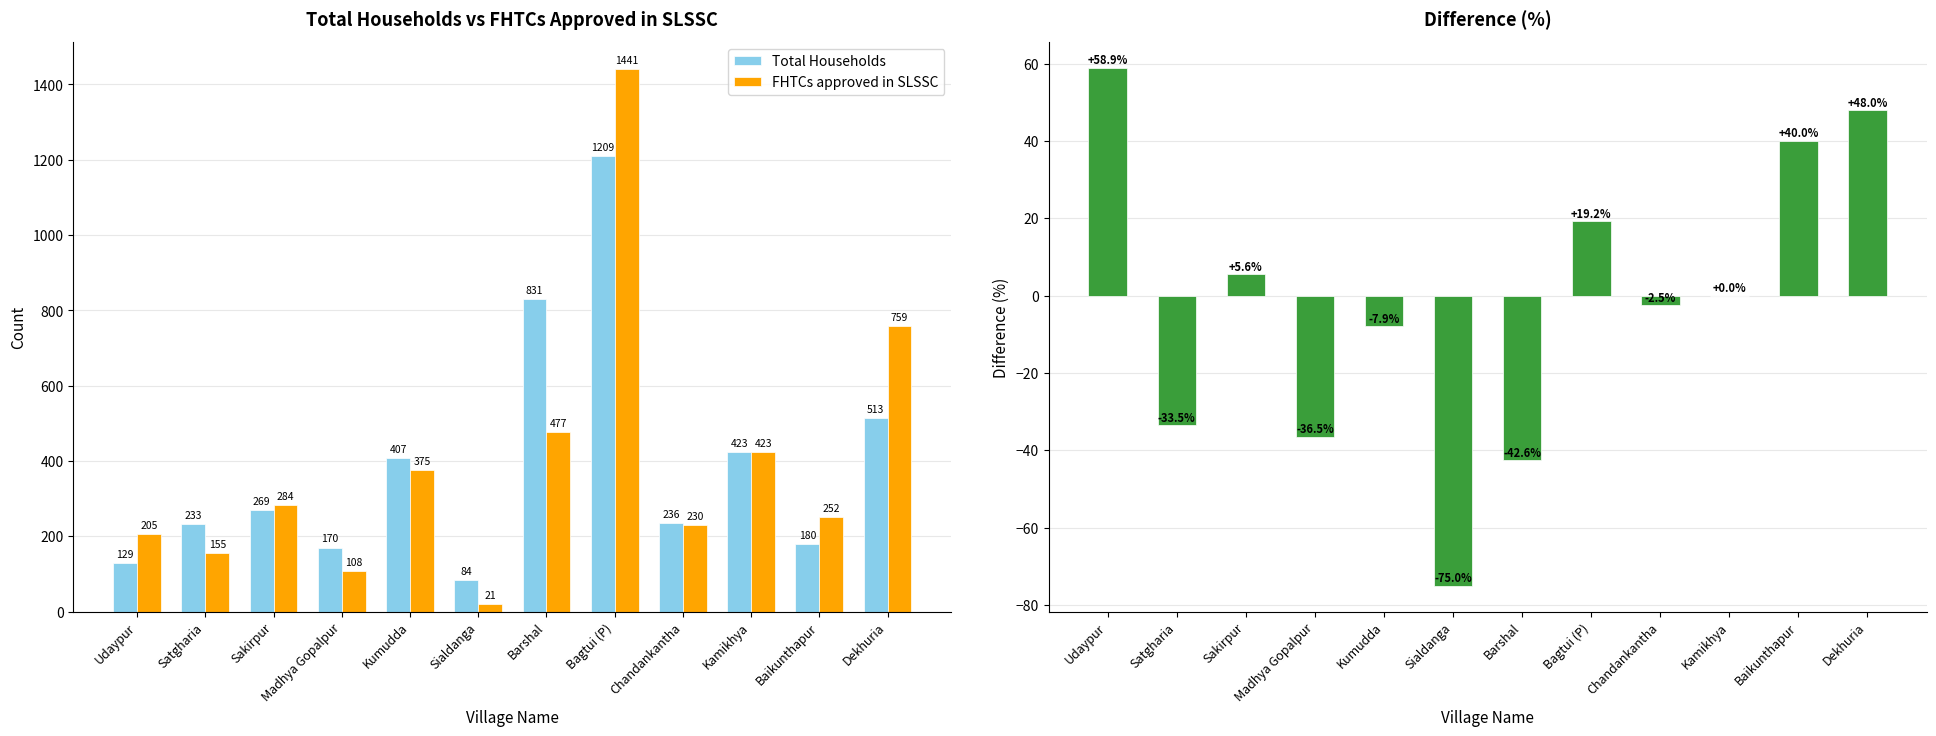

Which has a higher value, Bagtui (P) or Chandankantha?

Bagtui (P)